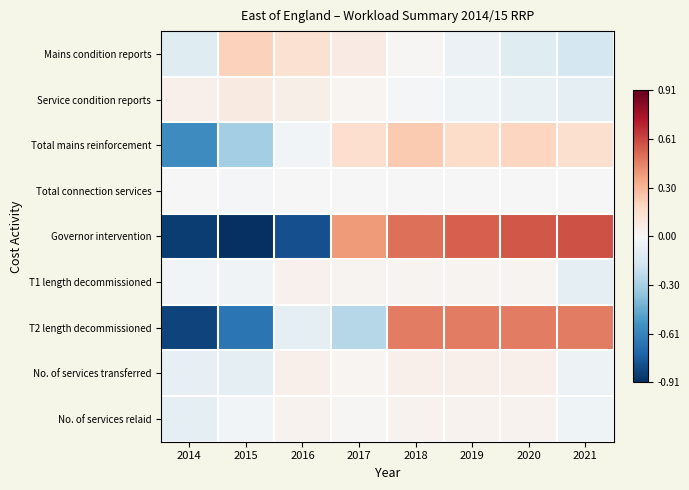

How many series are shown in this chart?

9